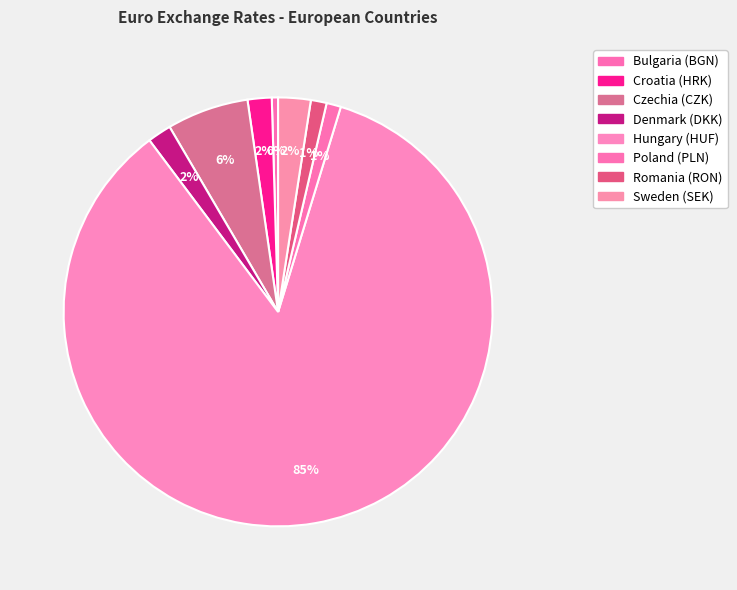

To the nearest percent, what portion does Czechia (CZK) represent?

6%